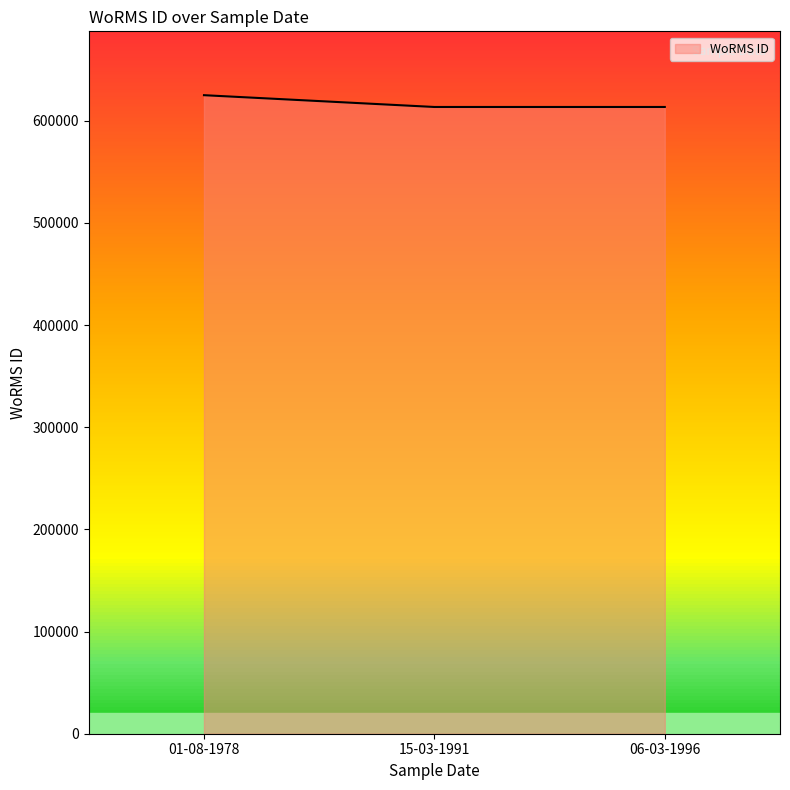

What is the sum of the values at 15-03-1991 and 06-03-1996?

1226859